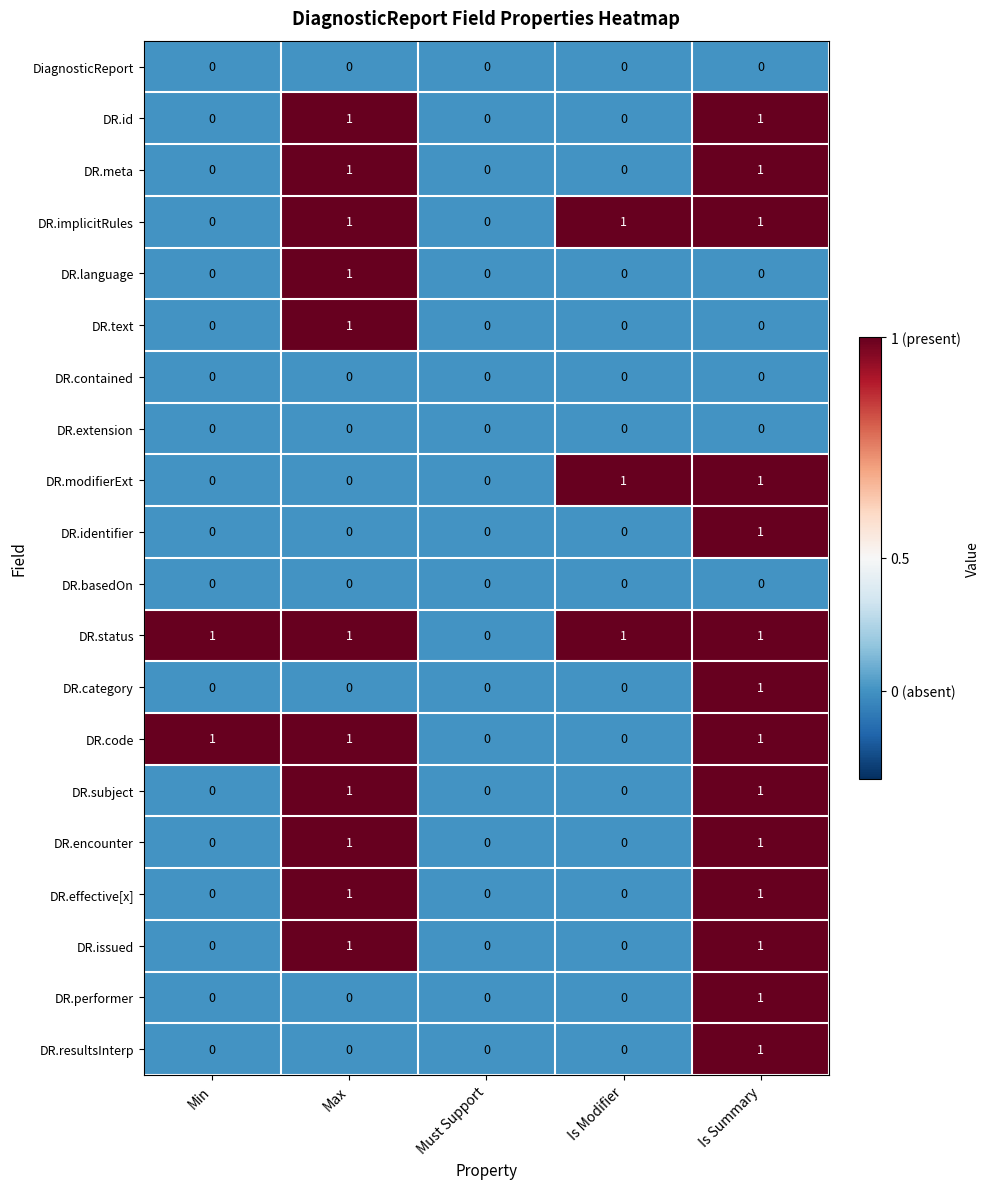

How many distinct data groups are displayed?

20